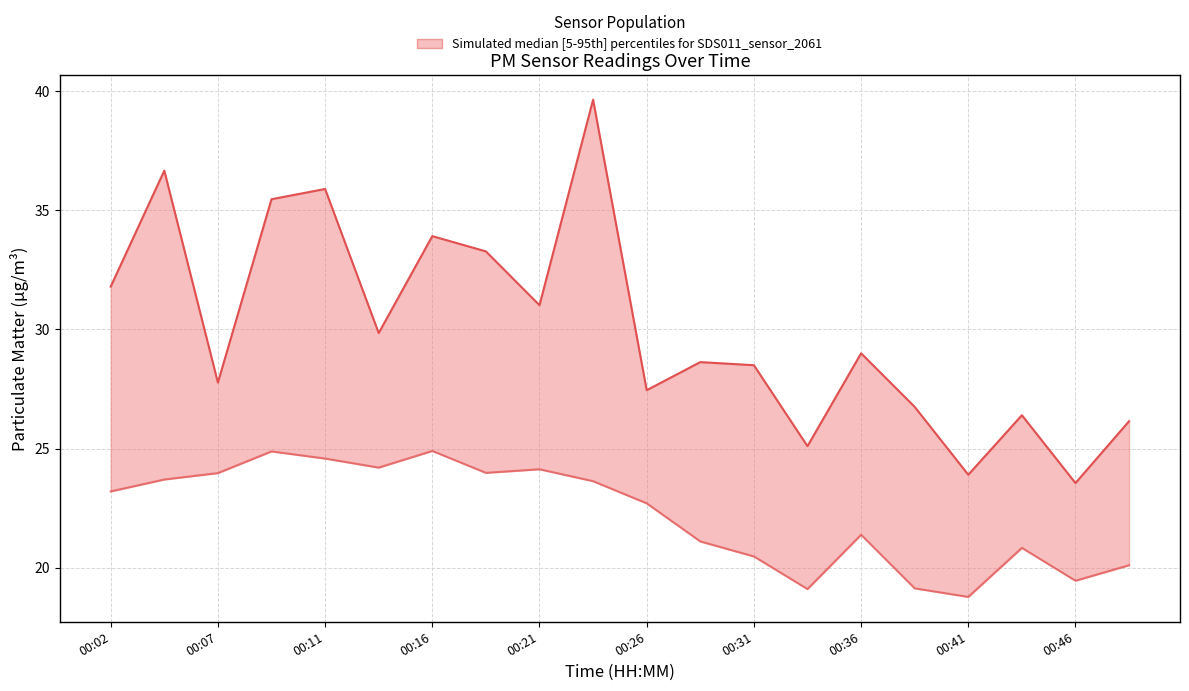

What is the difference between the maximum and second lowest values in the P1 (PM10) series?

15.8